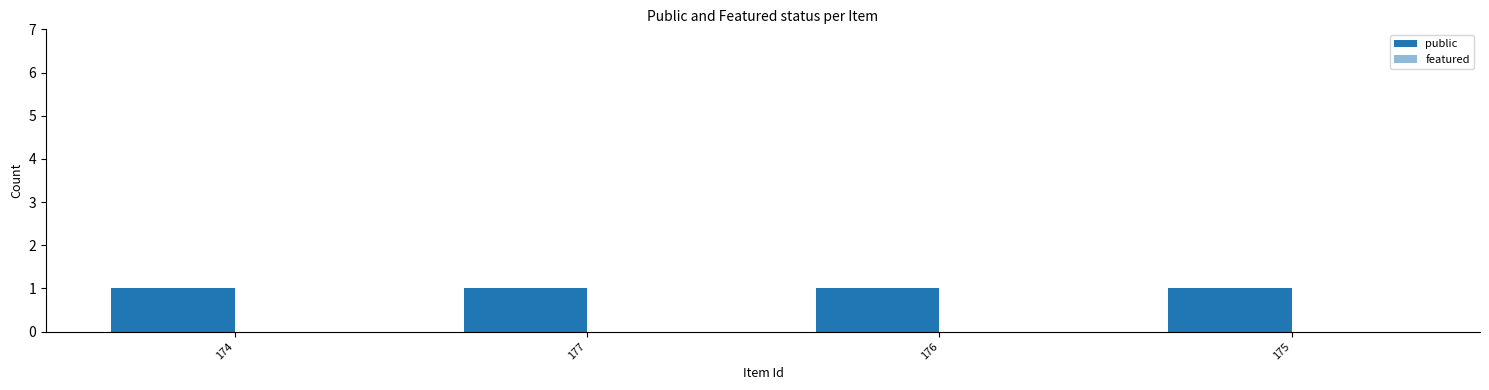

Rank the series at 175 from lowest to highest value.

featured, public